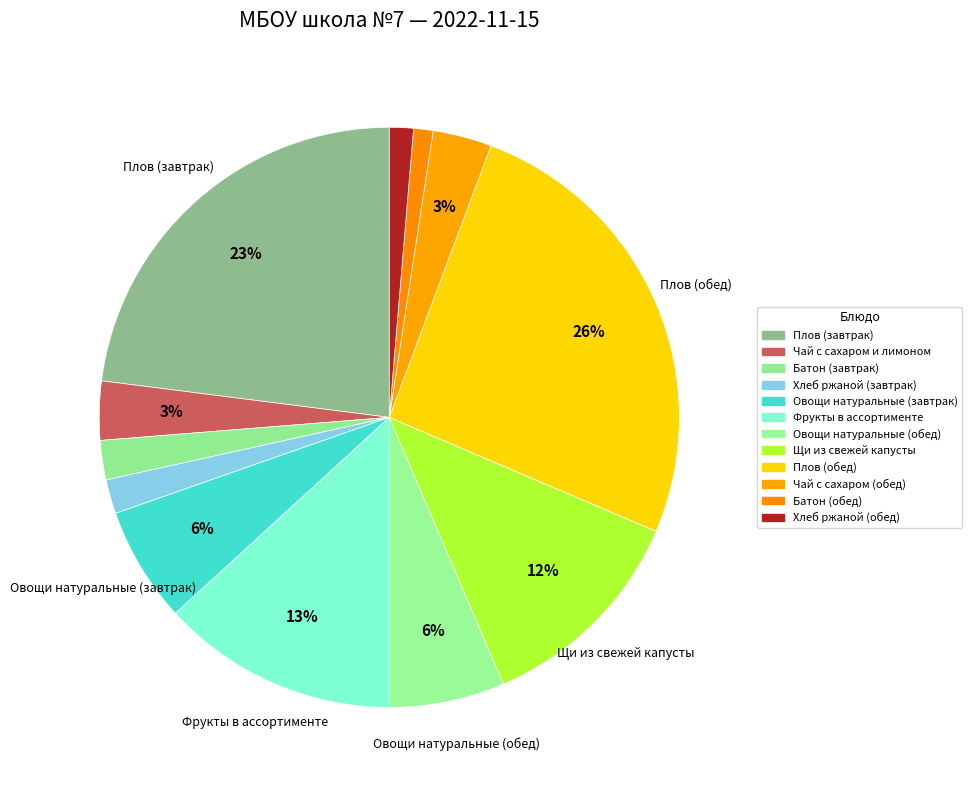

To the nearest percent, what is the average slice percentage?

8%